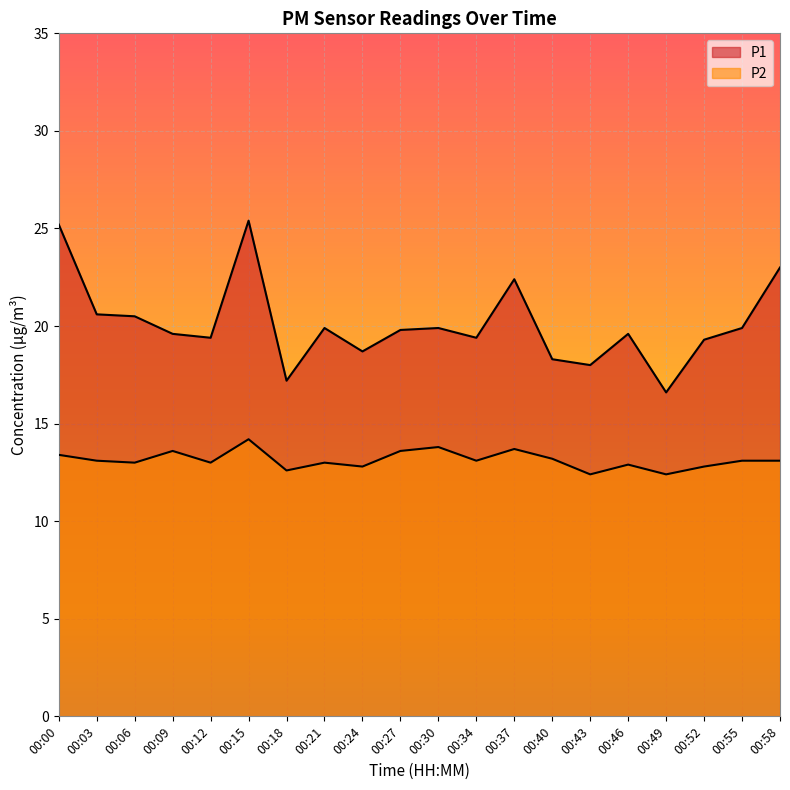

How many interior local valleys does the P2 series have?

7